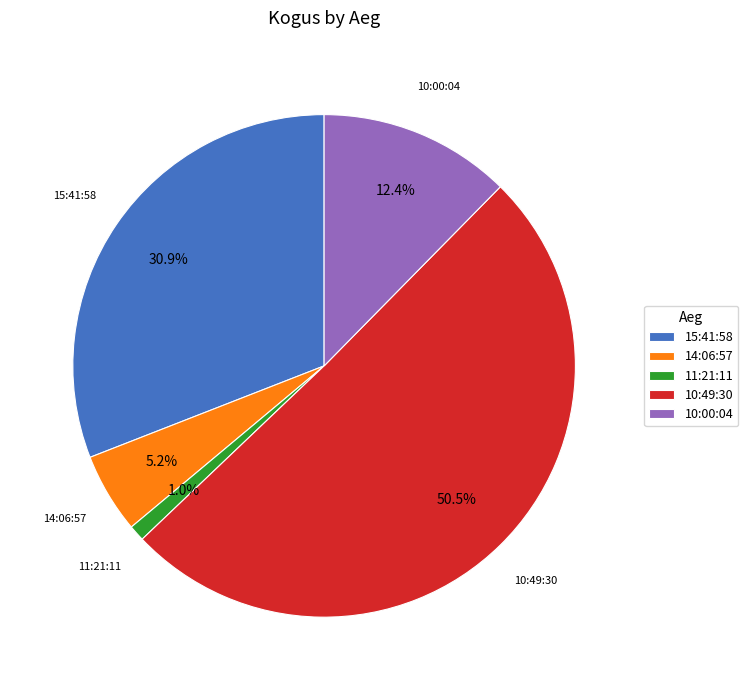

How much of the chart is everything except 10:00:04?

87.6%